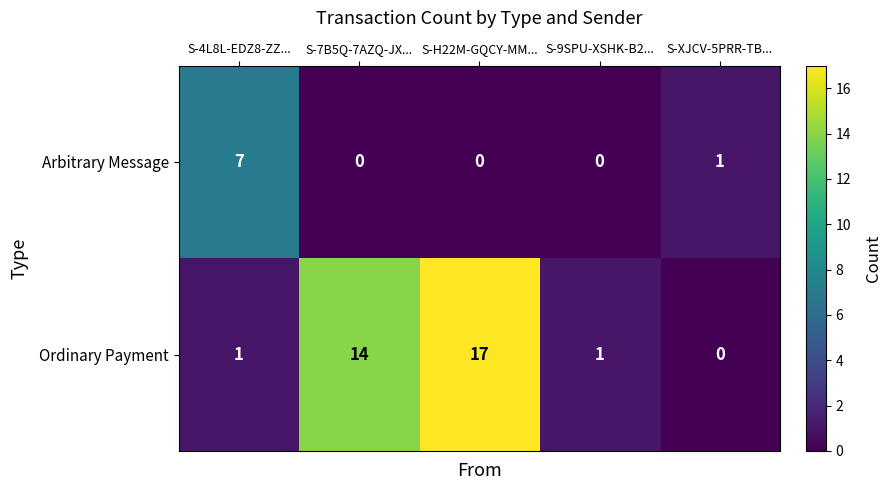

Which series has the largest range (max minus min)?

Ordinary Payment